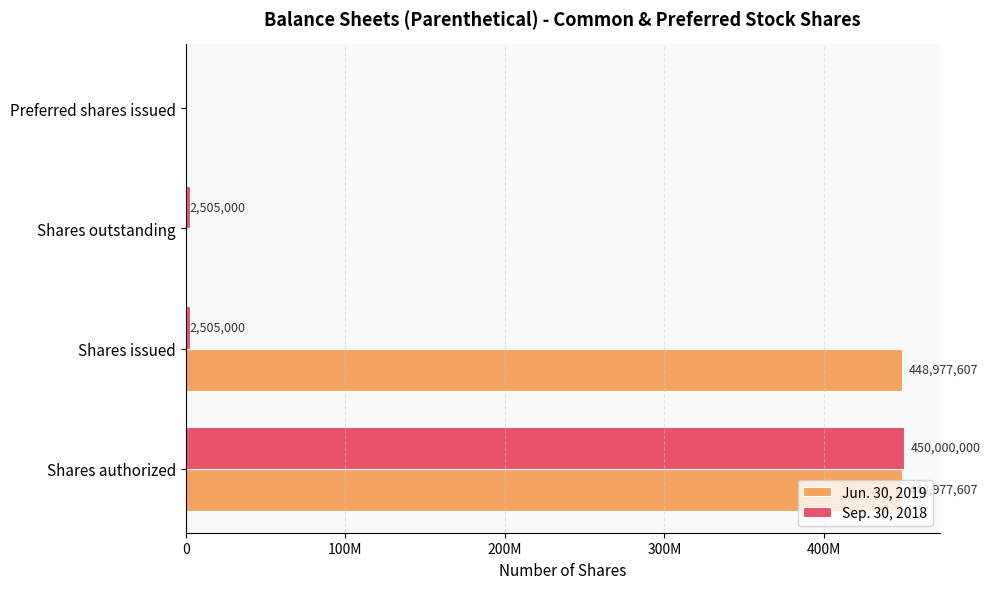

What are all the series names shown in the legend?

Jun. 30, 2019, Sep. 30, 2018